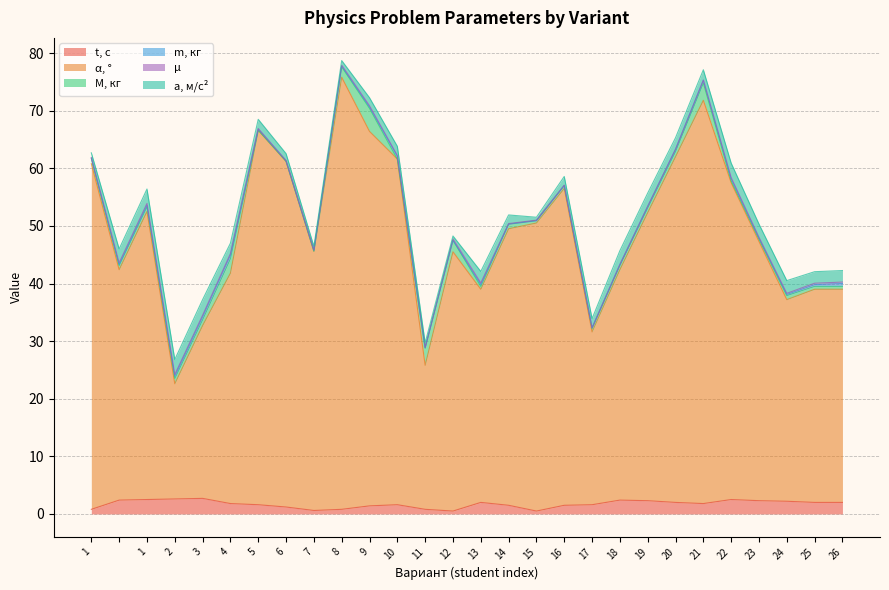

At 6, list the series in order from largest to smallest.

α, °, t, с, a, м/с², m, кг, μ, M, кг